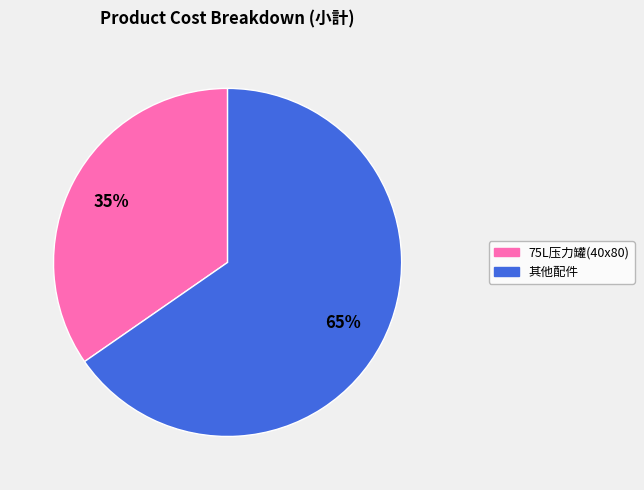

To the nearest percent, what is the average slice percentage?

50%